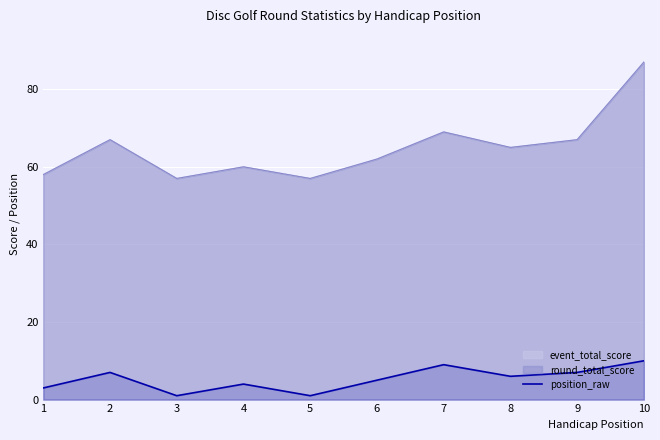

What is the change in value from 2 to 6?

-2